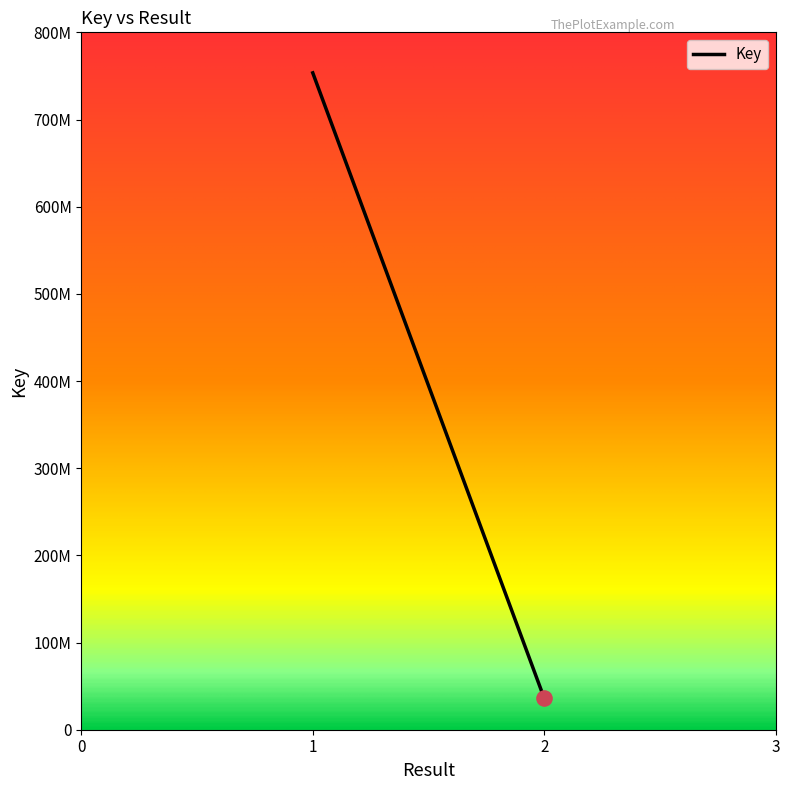

What is the change in value from 1 to 2?

-717512886